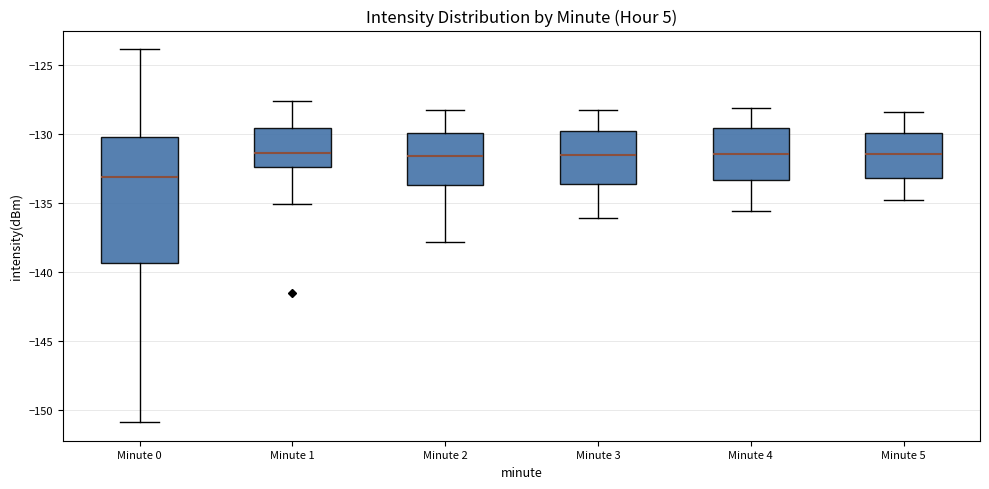

Comparing the boxes themselves (not the whiskers), which one is the tallest?

Minute 0